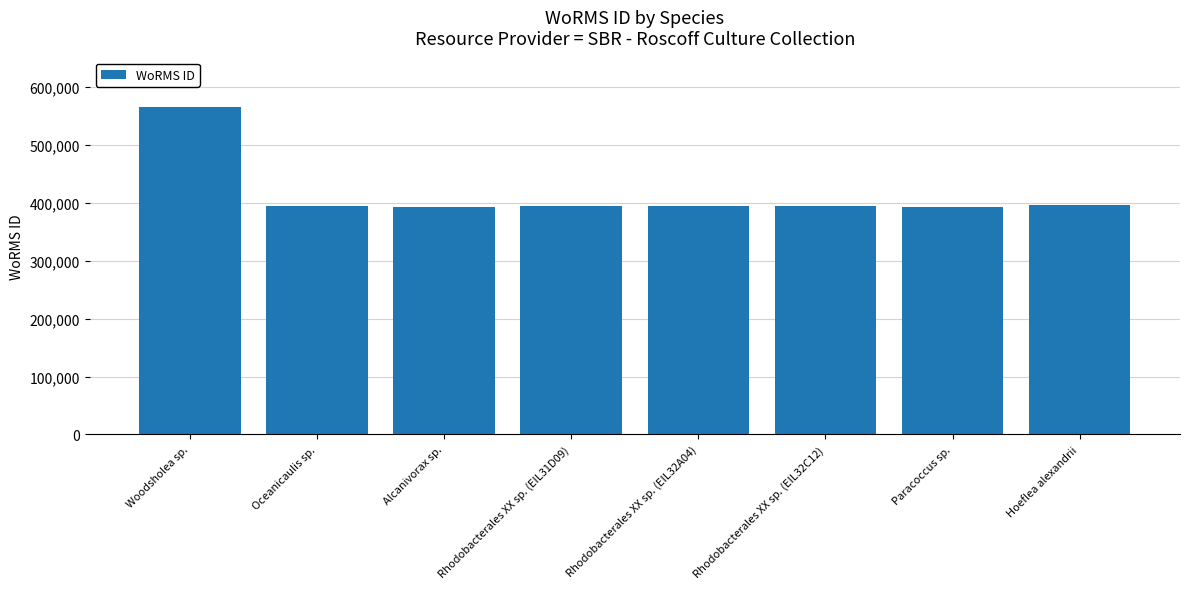

What is the change in value from Woodsholea sp. to Paracoccus sp.?

-172491